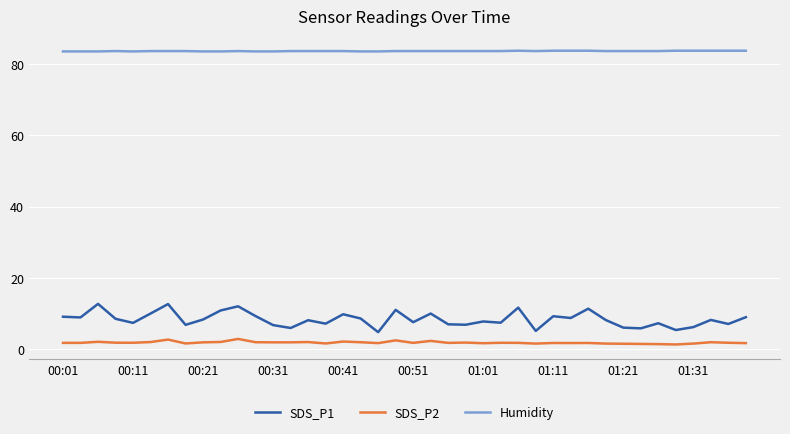

Rank the series by their maximum value, from lowest to highest.

SDS_P2, SDS_P1, Humidity